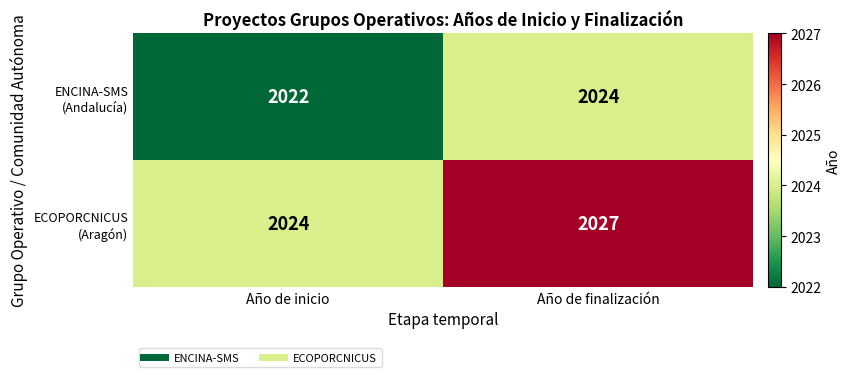

What is the total value across all series at Año de inicio?

4046